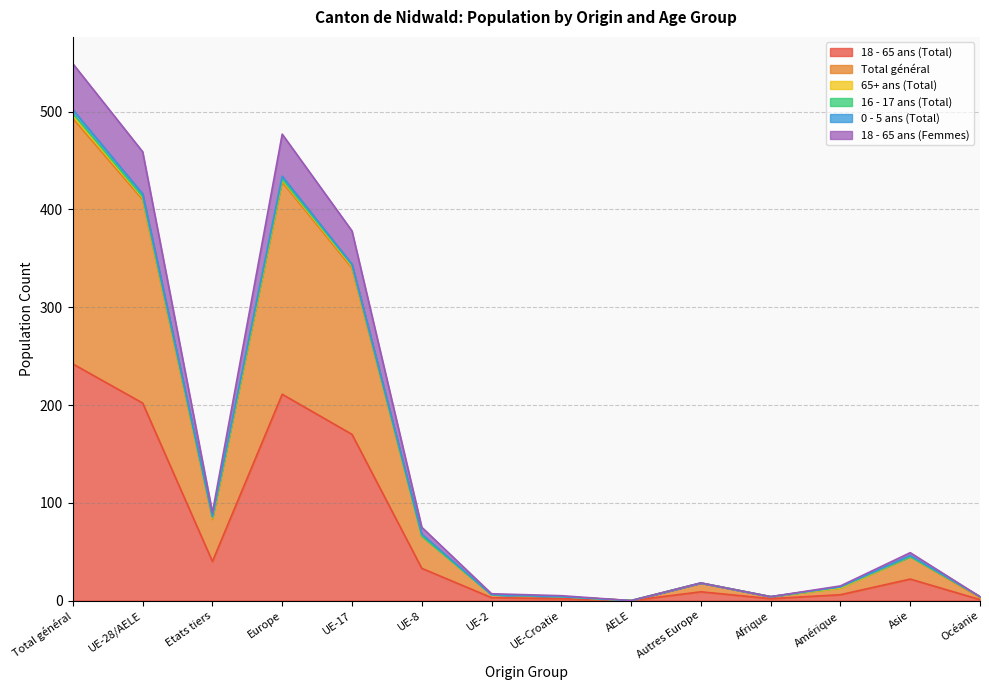

What position from the left is Asie?

13